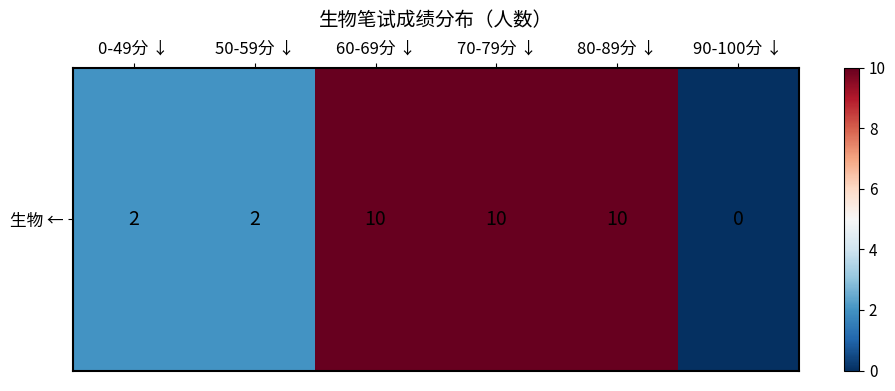

What is the average value?

6